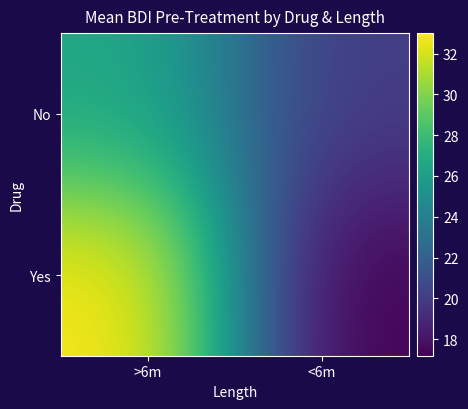

Which series has the largest total across all categories?

Yes